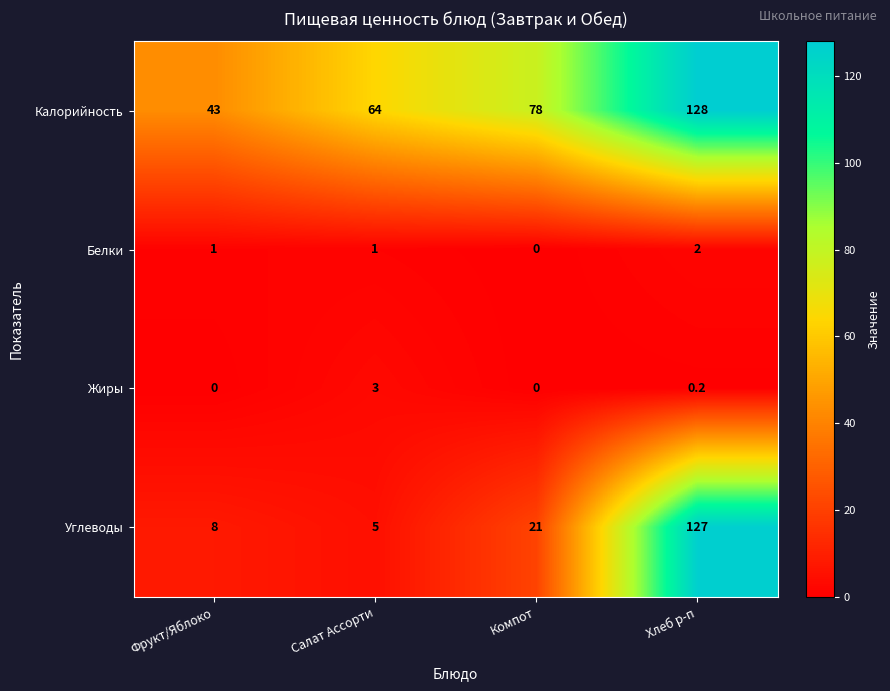

The value of Жиры at Салат Ассорти is 4.7. True or false?

False